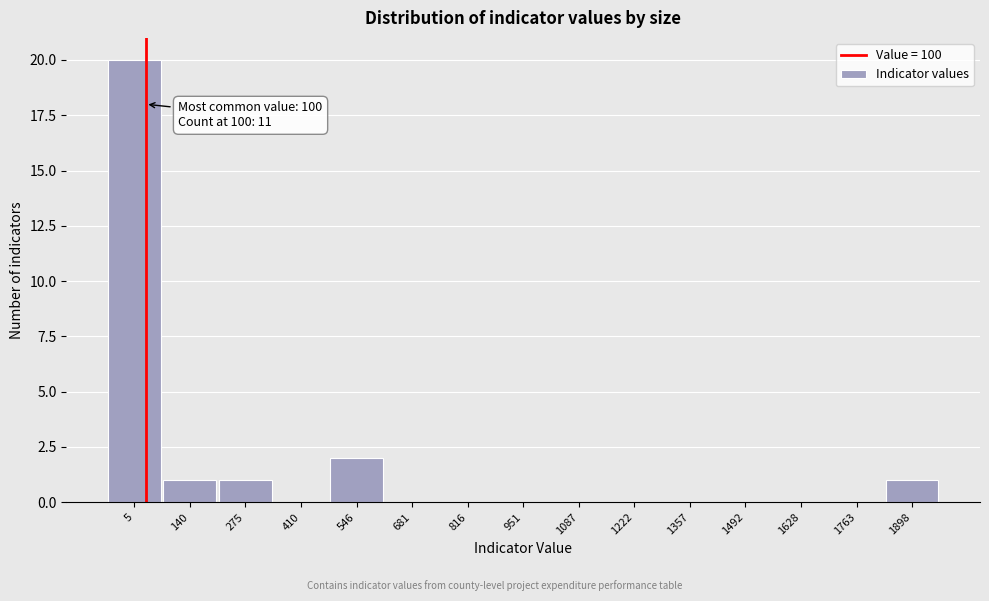

Reading left to right, extract all data points from this chart.

5=20	140=1	275=1	410=0	546=2	681=0	816=0	951=0	1087=0	1222=0	1357=0	1492=0	1628=0	1763=0	1898=1